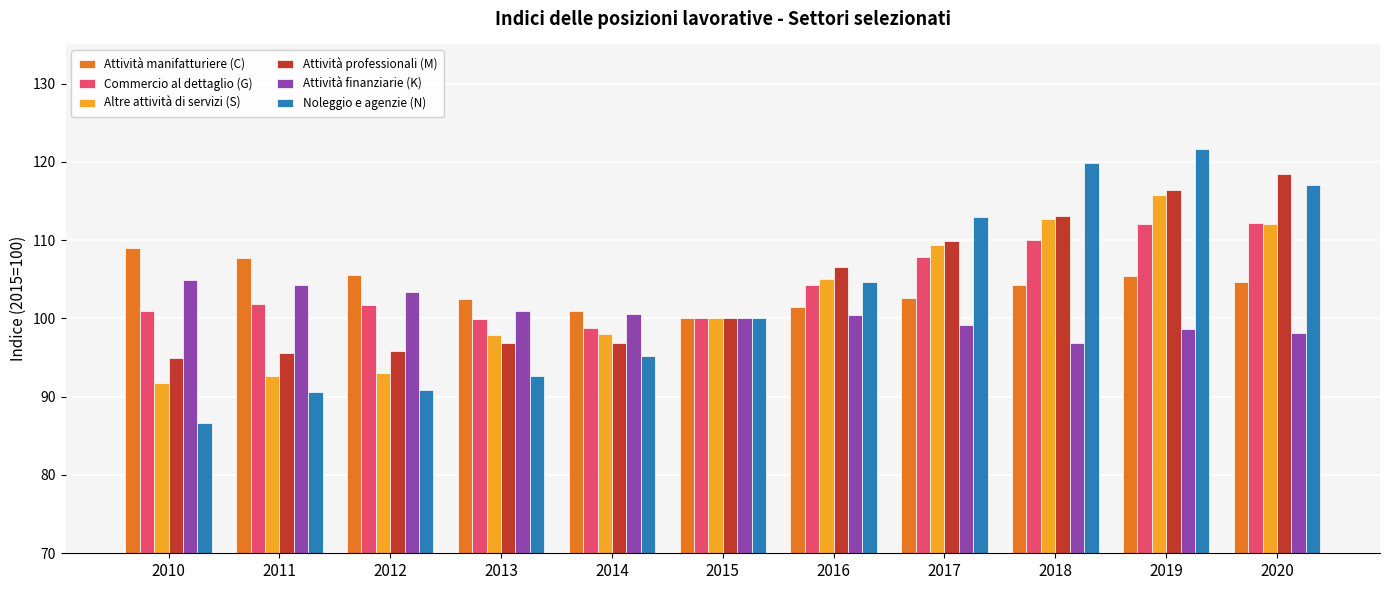

How many data points does each series have?

11